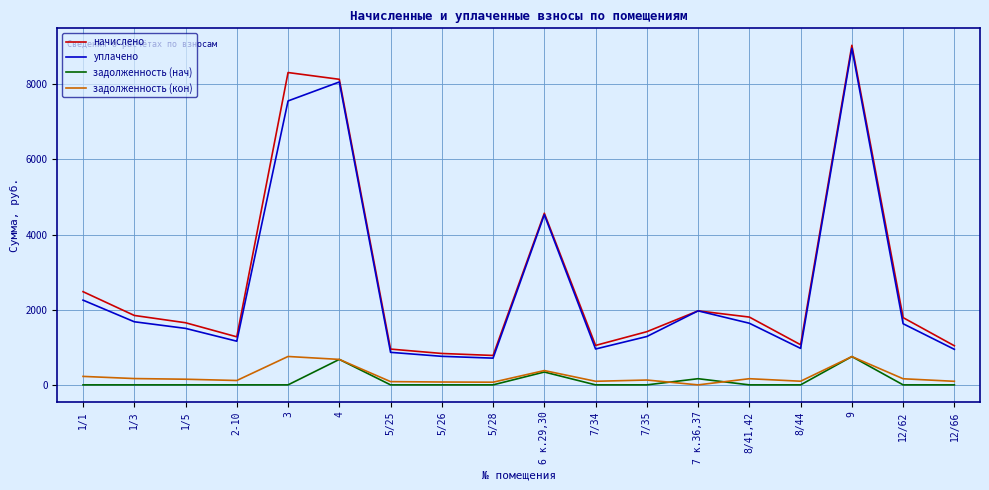

Where is задолженность (кон) nearest to the value 377?

6 к.29,30